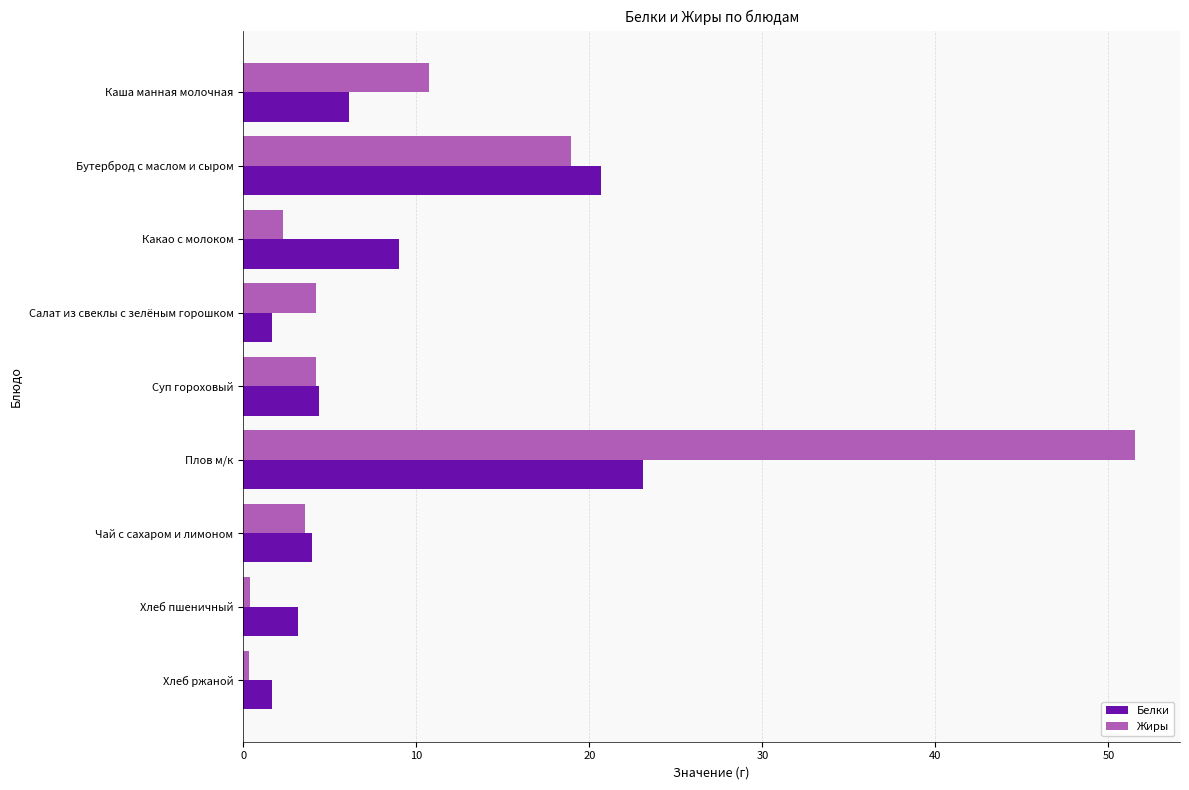

What is the greatest value displayed?

51.6